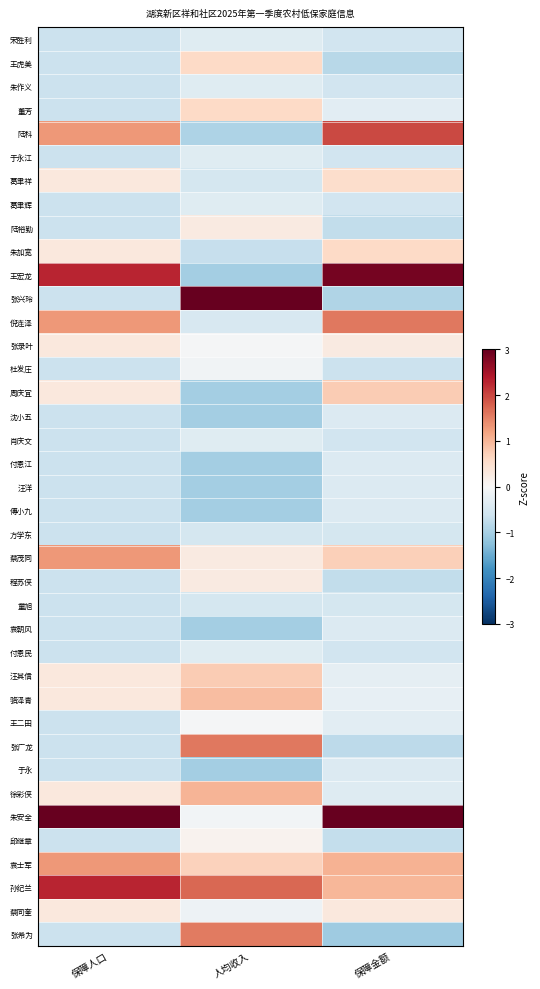

Between 人均收入 and 保障人口, which is larger?

人均收入